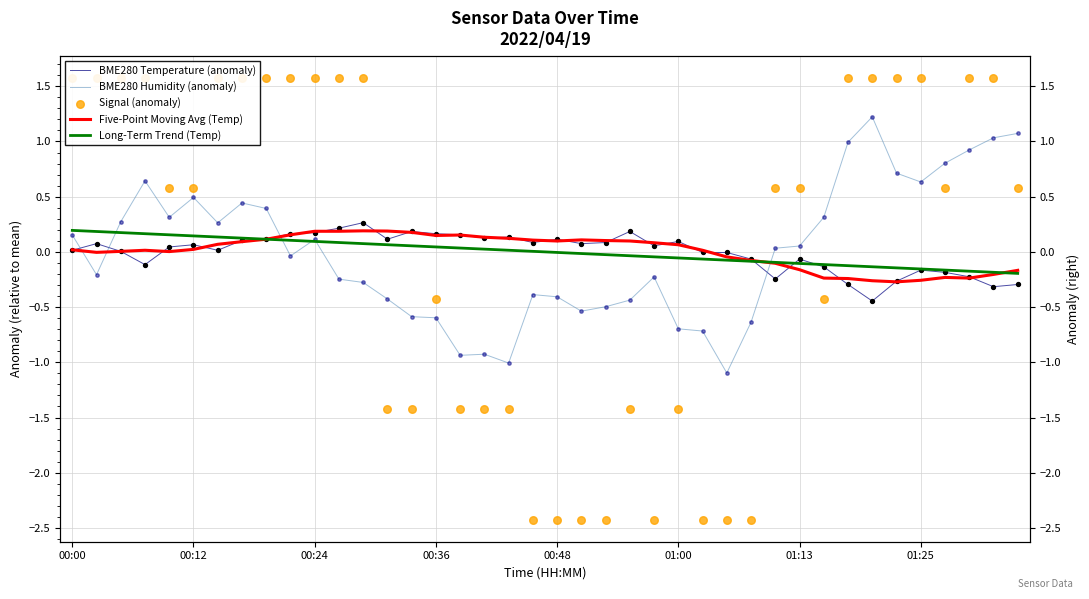

At how many categories does at least one series exceed 0?

38